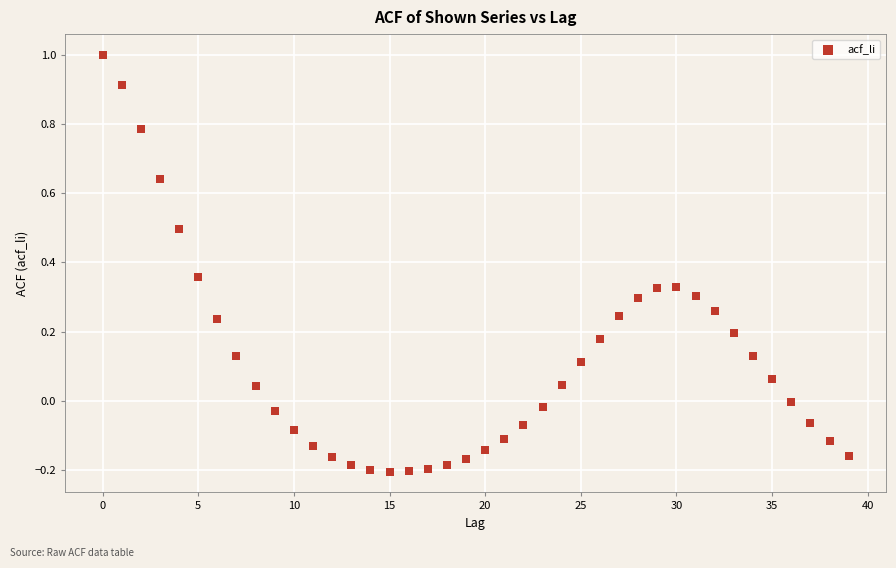

What is the range of Y values (max minus min)?

1.2